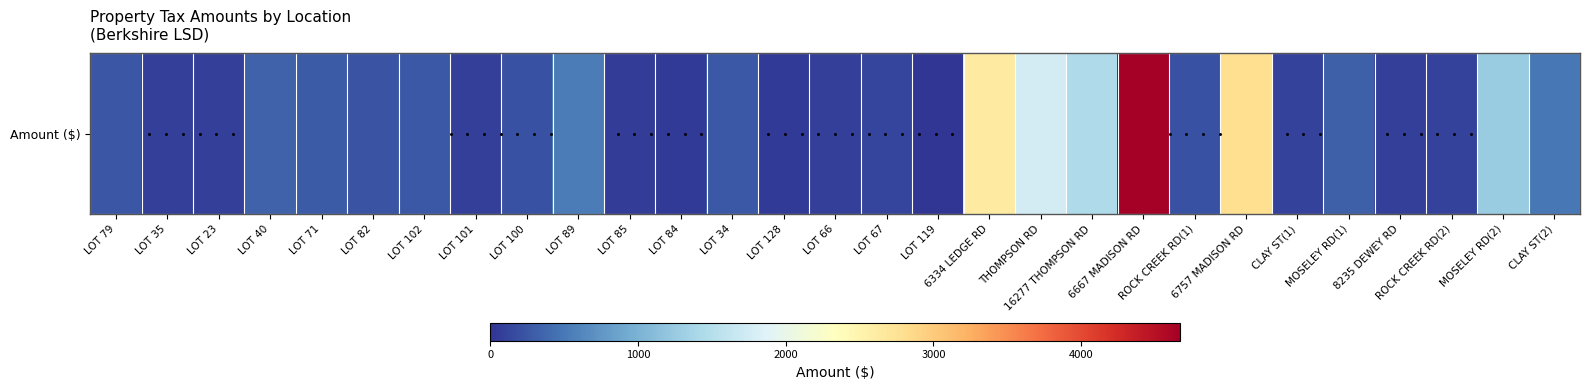

What is the smallest value displayed?

17.4